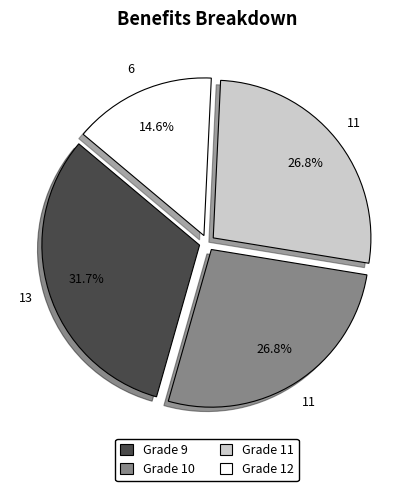

What percentage is the Grade 9 slice, to the nearest percent?

32%